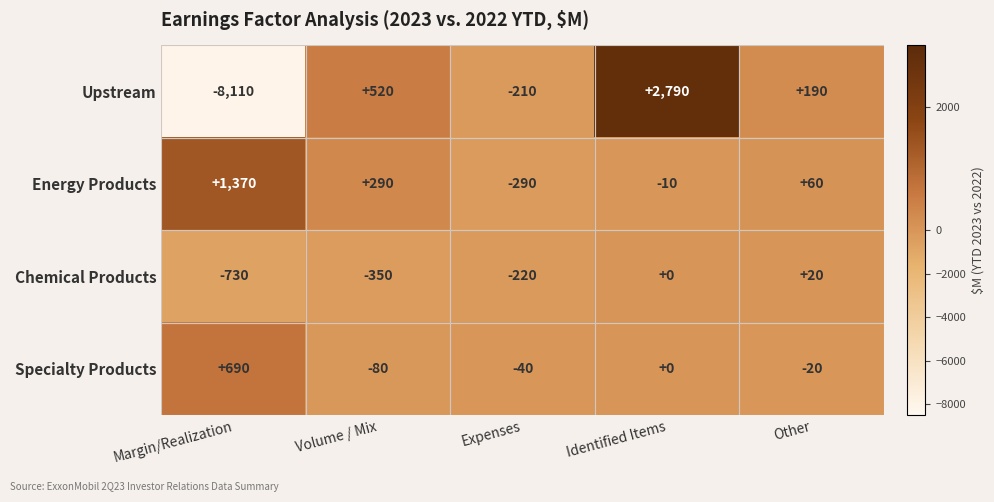

At which category is the sum across all series the highest?

Identified Items